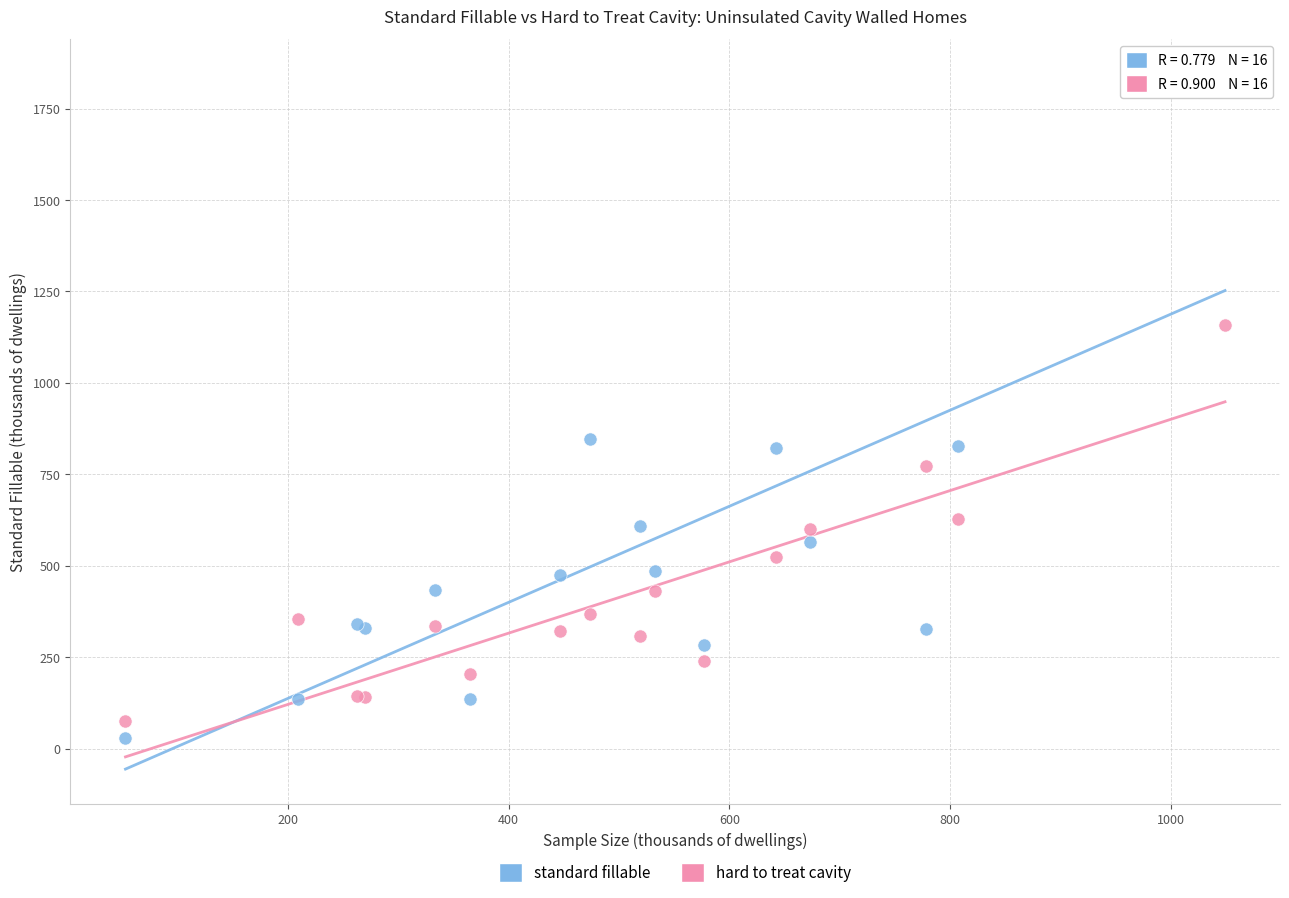

What is the X range (max minus min) for the scatter plot?

996.0